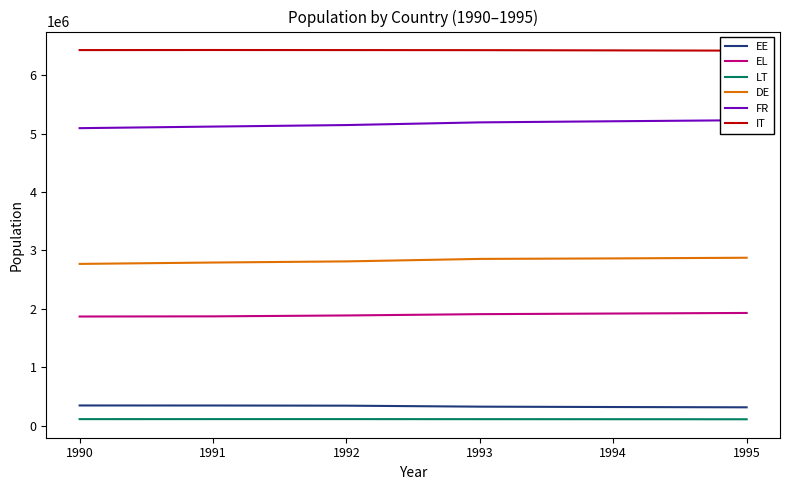

The value of IT at 1992 is 6433096. True or false?

True